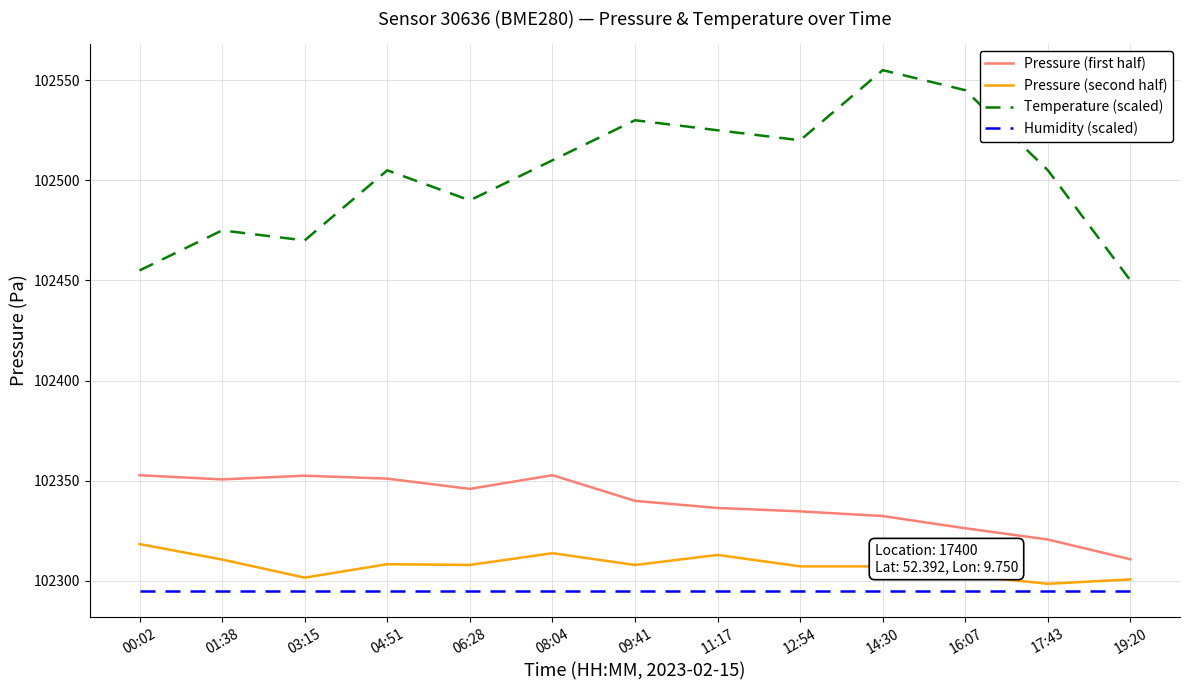

Which series has the largest total across all categories?

Temperature (scaled)